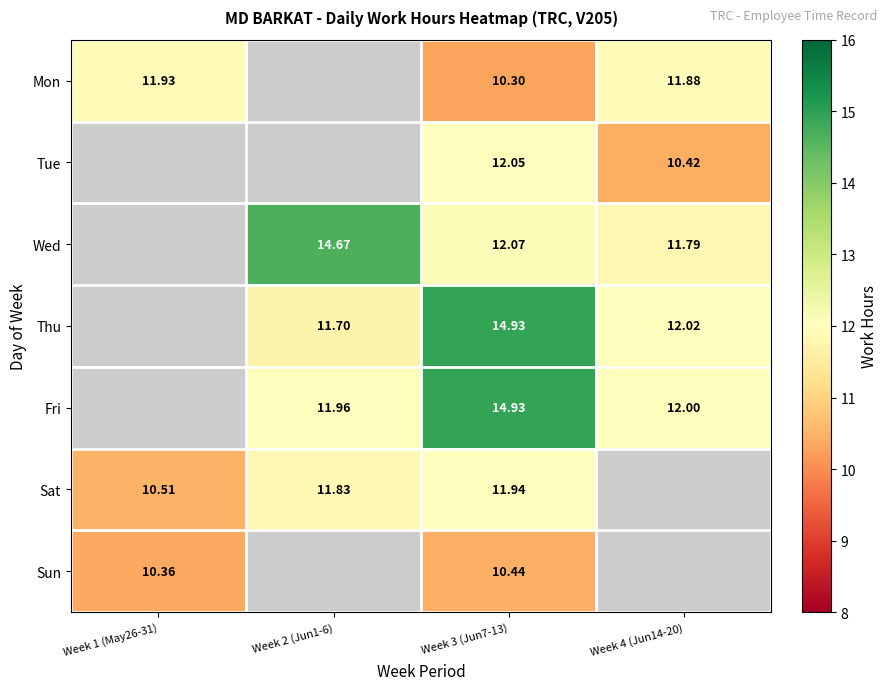

Is the value of Wed at Week 3 (Jun7-13) greater than the value of Thu at Week 2 (Jun1-6)?

Yes